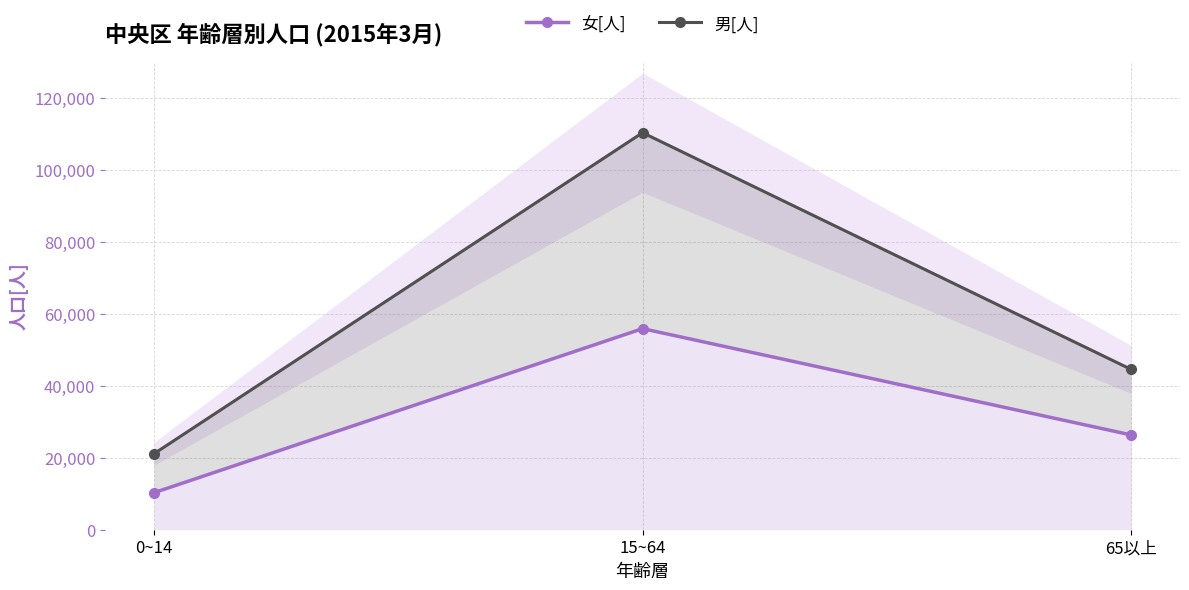

Which has a higher value, 15~64 or 0~14?

15~64